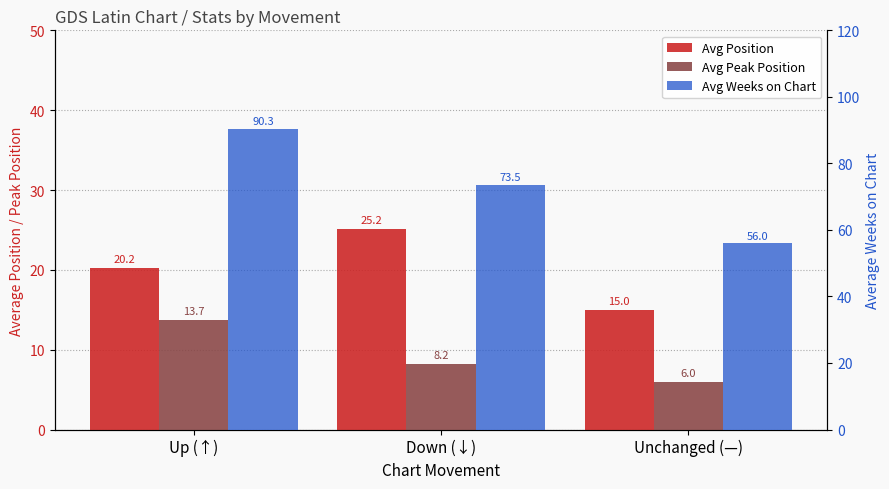

Rank the series by their average value, from highest to lowest.

Avg Weeks on Chart, Avg Position, Avg Peak Position